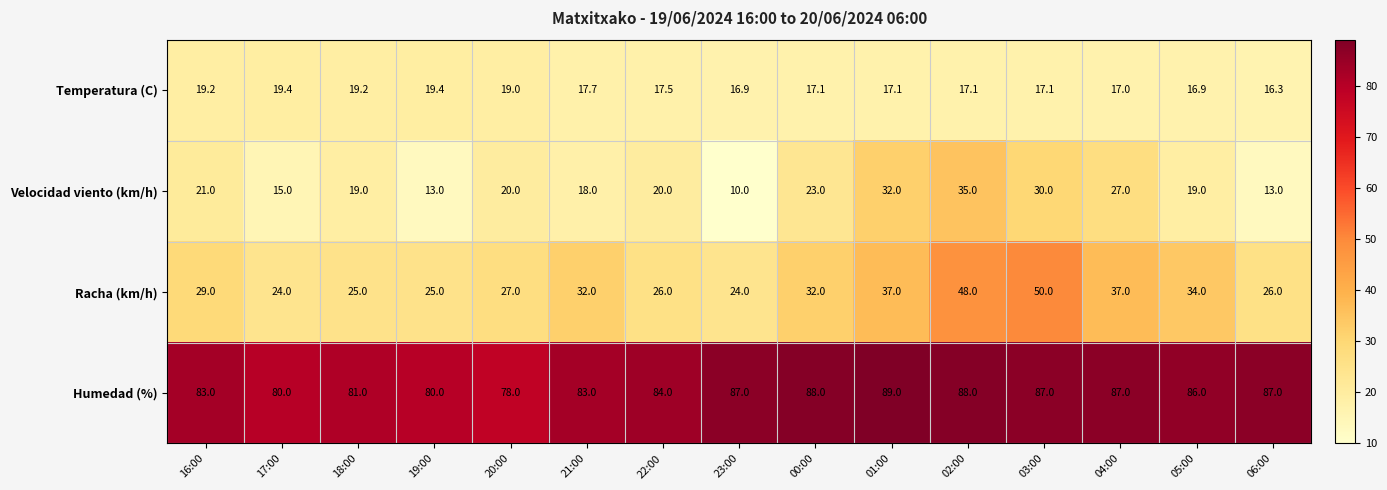

The value of Temperatura (C) at 01:00 is 17.1. True or false?

True